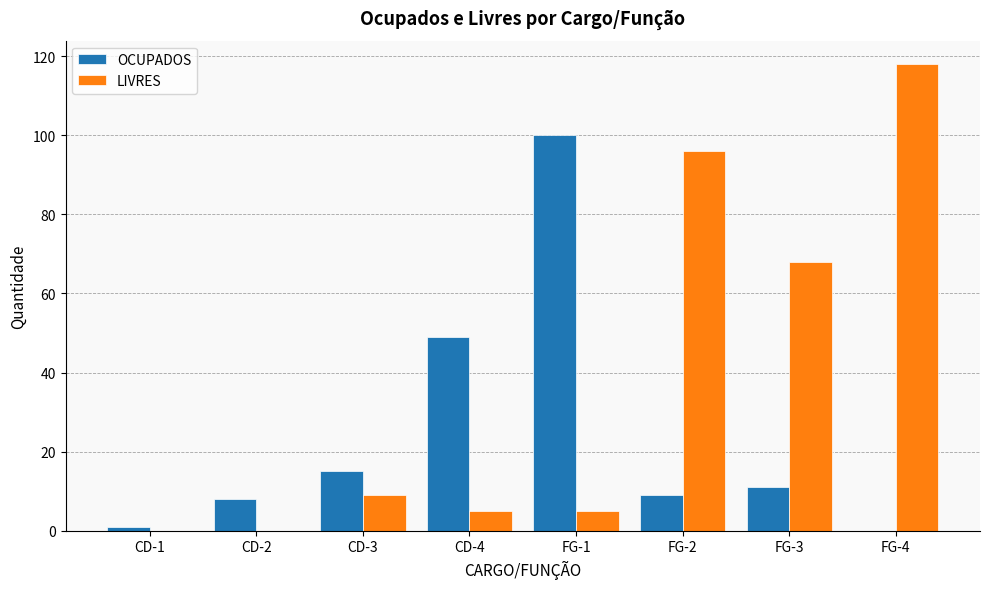

Is the value of LIVRES at CD-4 greater than the value of OCUPADOS at CD-3?

No